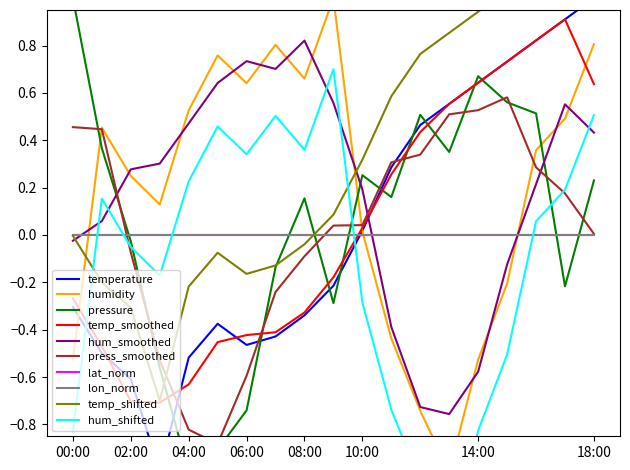

What is the value of the pressure_norm point at the 5th from the left?

-1.0